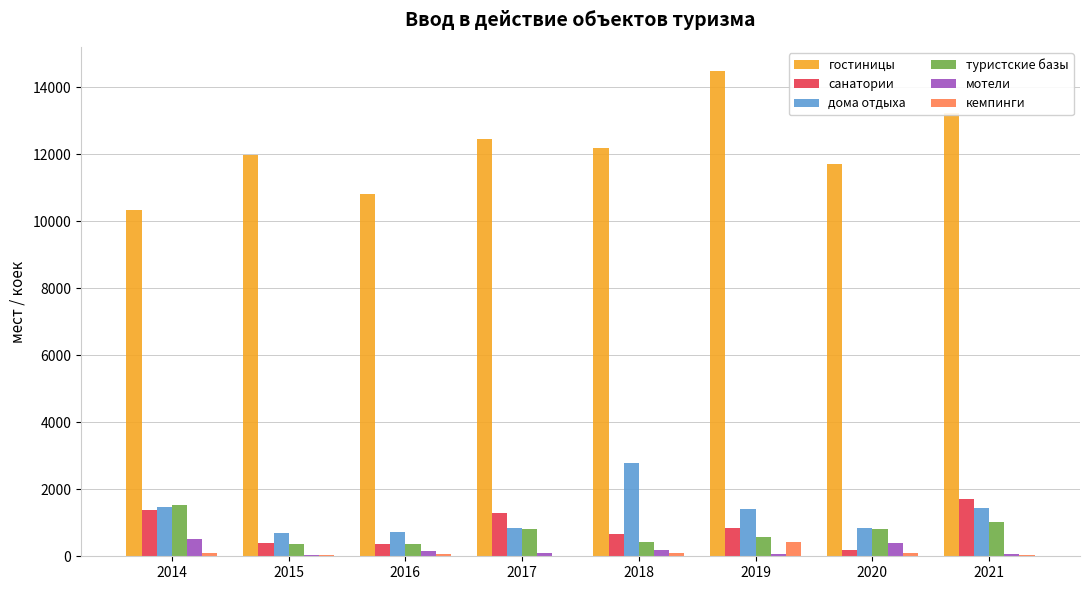

What is the difference between the санатории values at 2020 and 2015?

207